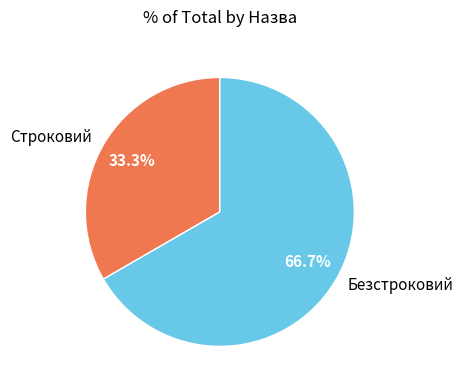

To the nearest percent, what is the average slice percentage?

50%